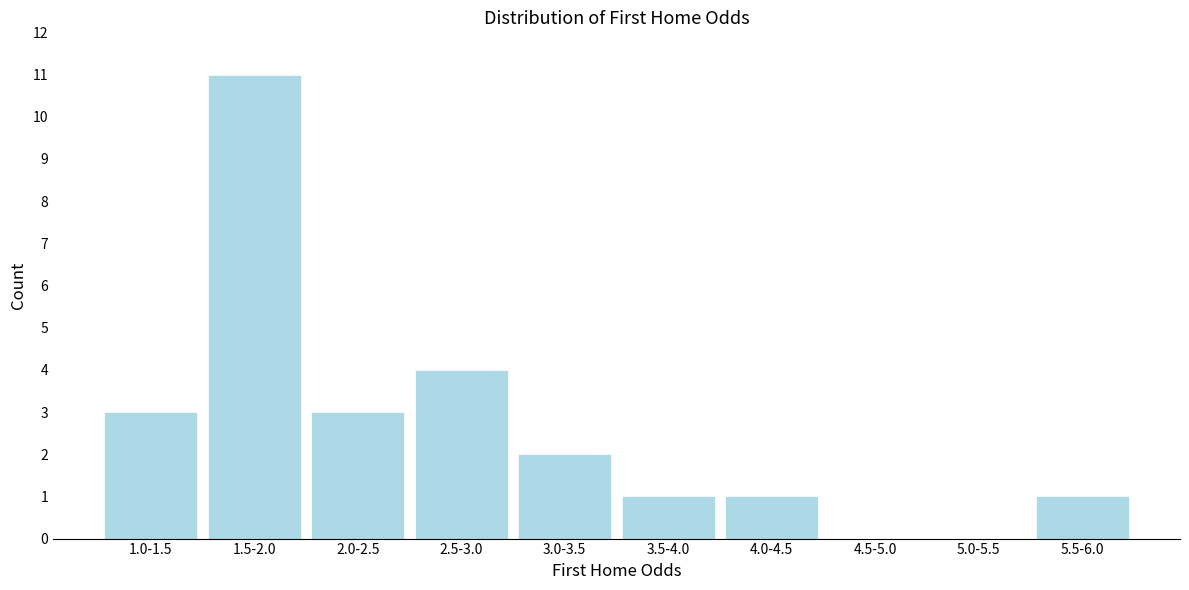

Reading right to left, what are all the values shown in this chart?

5.5-6.0=1	5.0-5.5=0	4.5-5.0=0	4.0-4.5=1	3.5-4.0=1	3.0-3.5=2	2.5-3.0=4	2.0-2.5=3	1.5-2.0=11	1.0-1.5=3